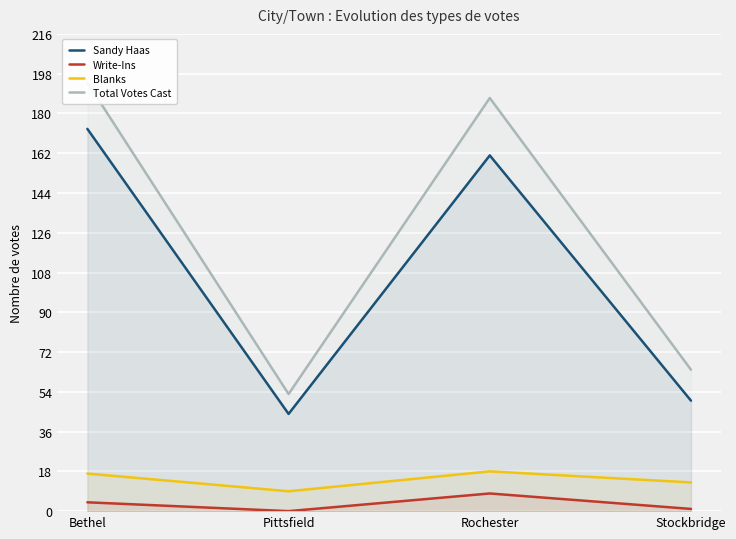

At which label is Blanks closest to 13?

Stockbridge